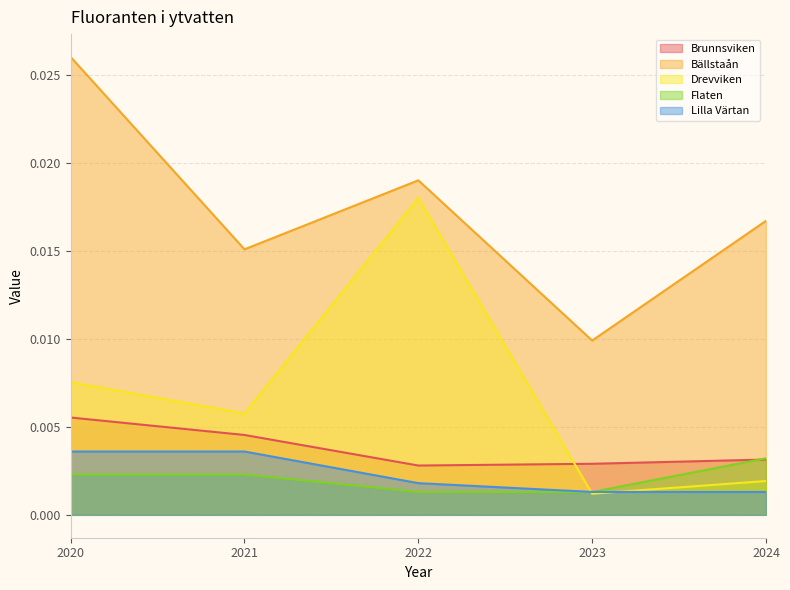

True or false: Brunnsviken has a value of 0.0 at 2021.

True